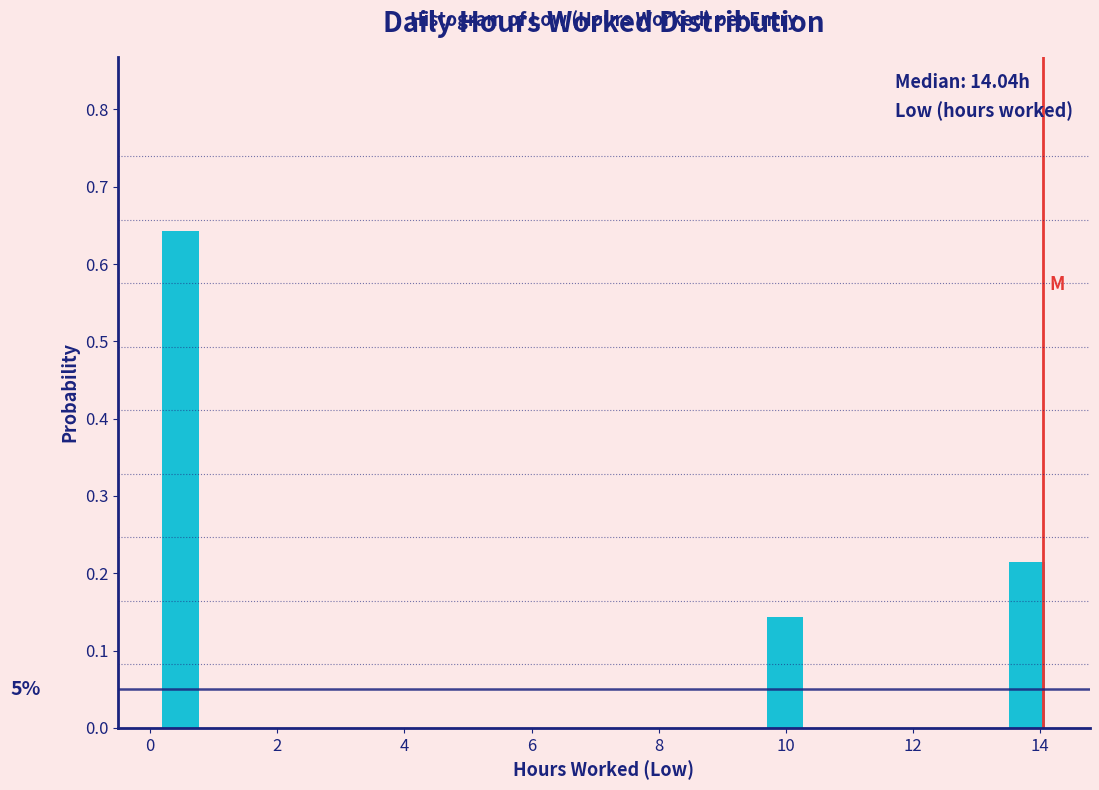

Which range on the x-axis has the tallest bar?

0.0 to 1.0